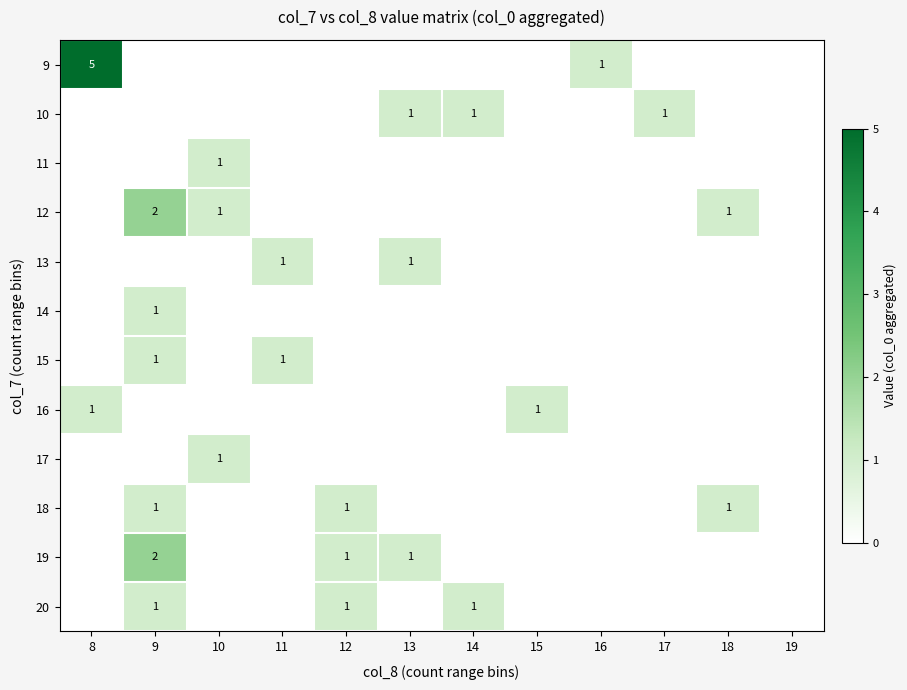

Between 16 and 14, which is larger?

16